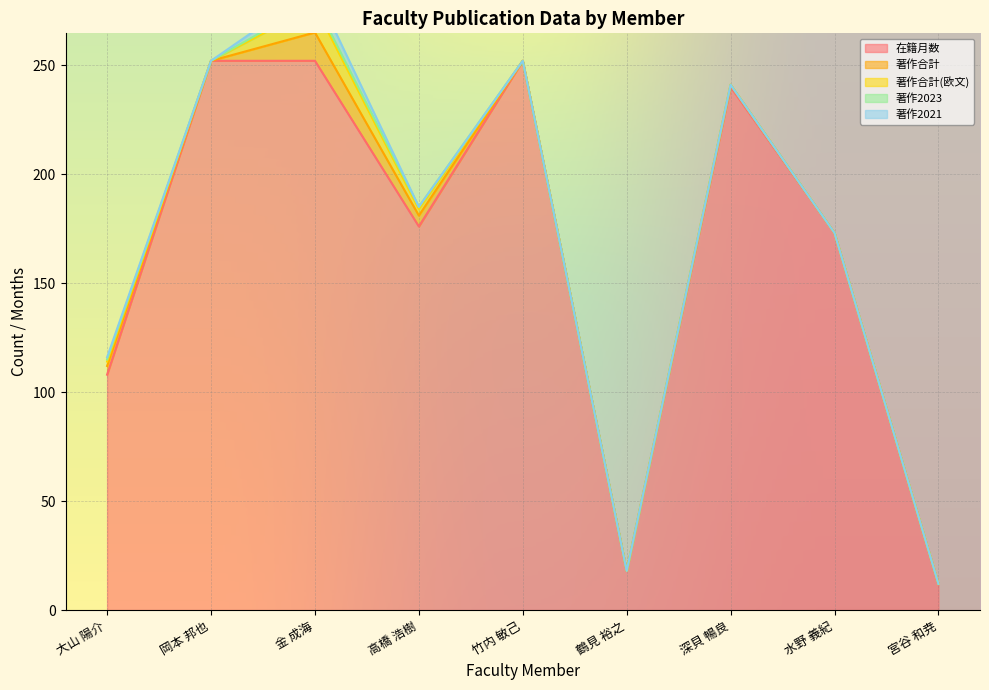

At which category does 著作合計 reach its first local peak?

金 成海